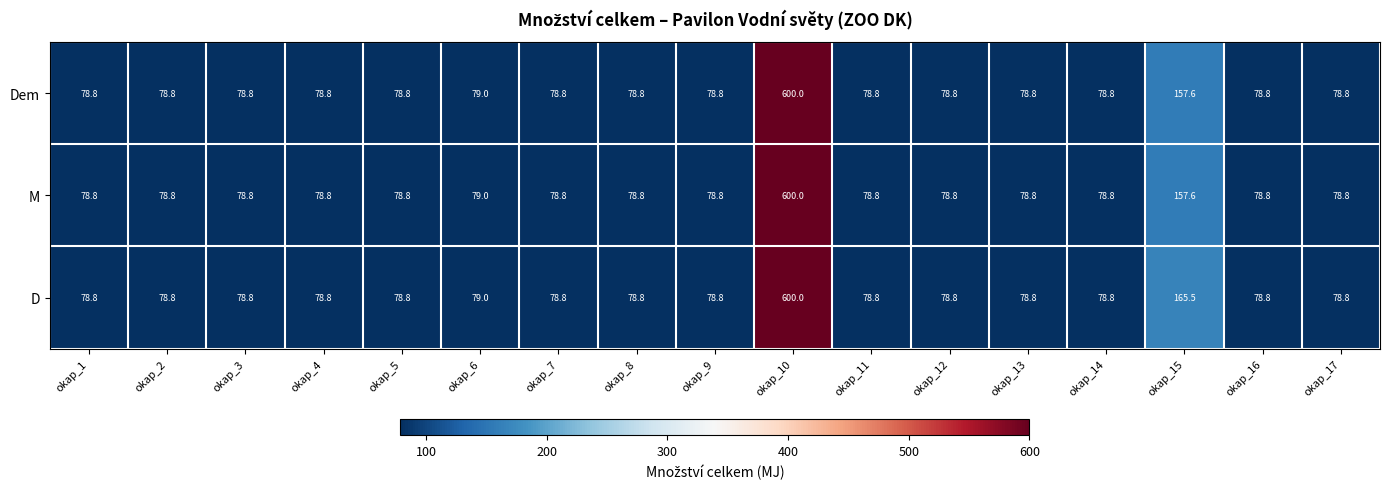

Is it true that Dem equals 41.7 at okap_12?

False